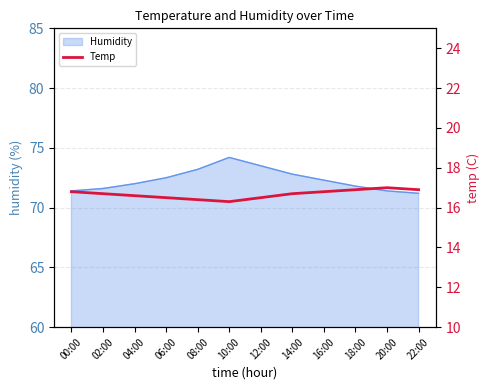

Reading left to right, what are all the values shown in this chart?

16.8	16.7	16.6	16.5	16.4	16.3	16.5	16.7	16.8	16.9	17.0	16.9